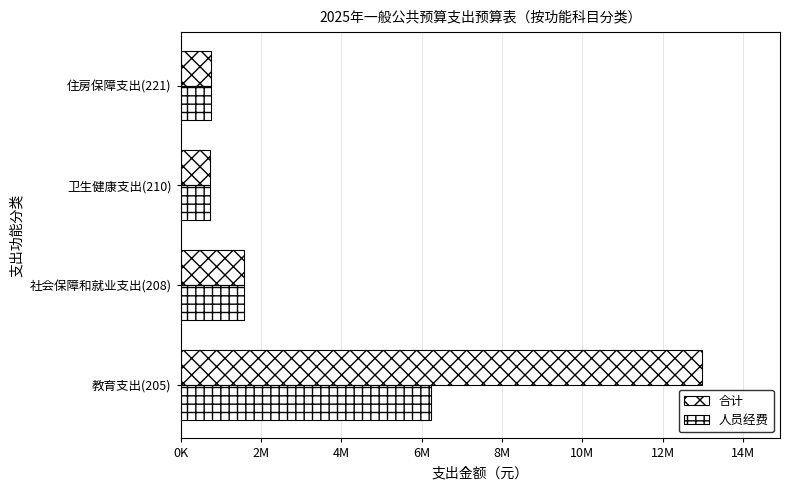

Are the bars horizontal?

Yes